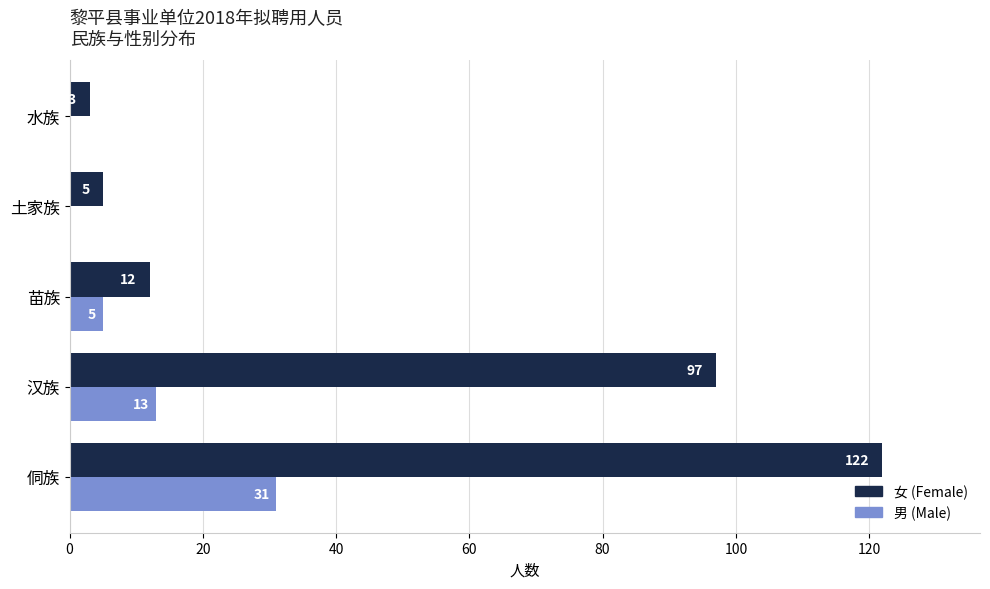

What is the average value of the 女 (Female) series?

48